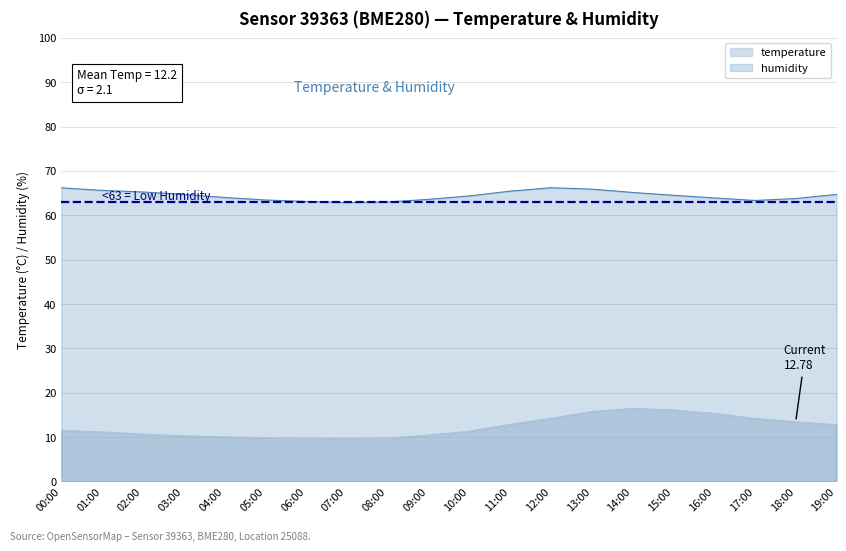

What is the total value across all series at 17:00?

77.6